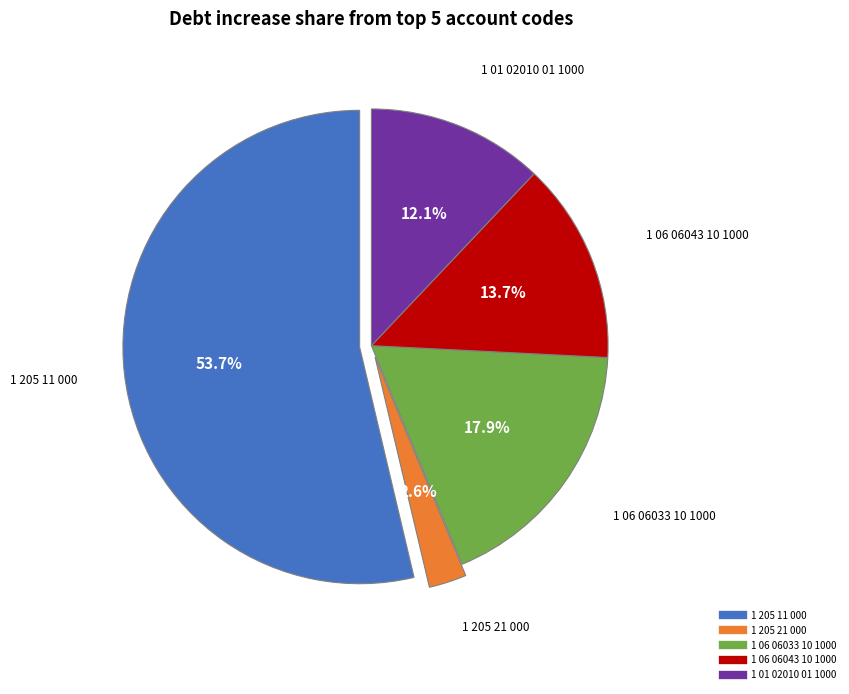

Rank the categories by value from highest to lowest.

1 205 11 000, 1 06 06033 10 1000, 1 06 06043 10 1000, 1 01 02010 01 1000, 1 205 21 000